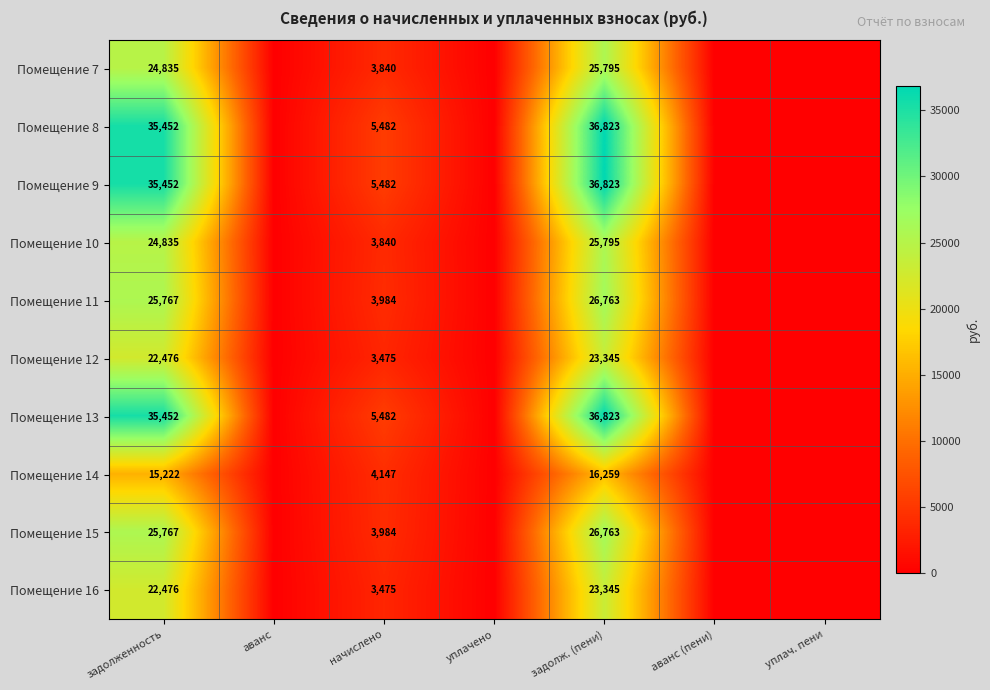

What is the sum of the Помещение 14 values at задолженность and начислено?

19369